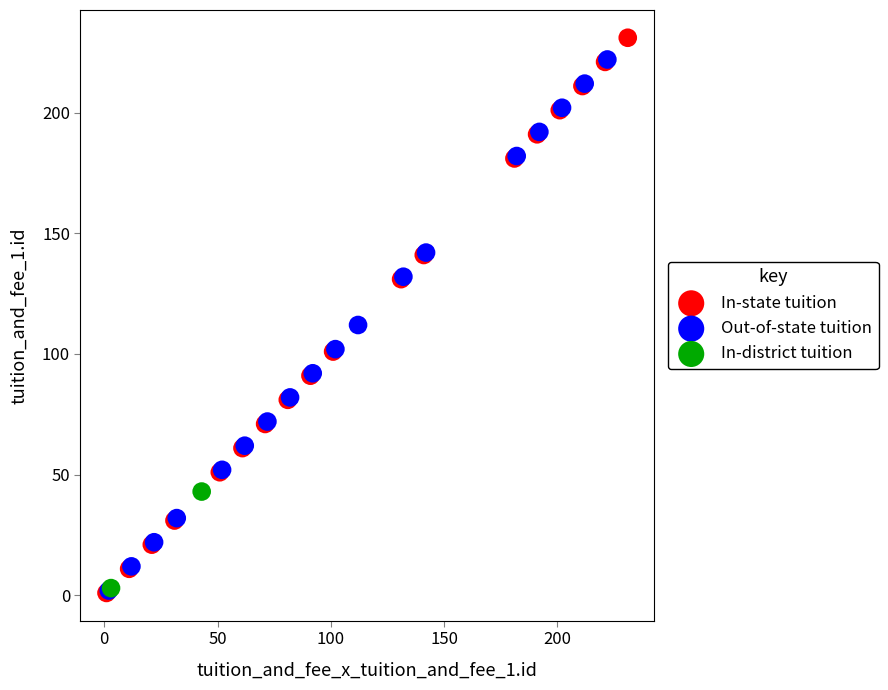

Which series reaches the maximum Y coordinate?

In-state tuition